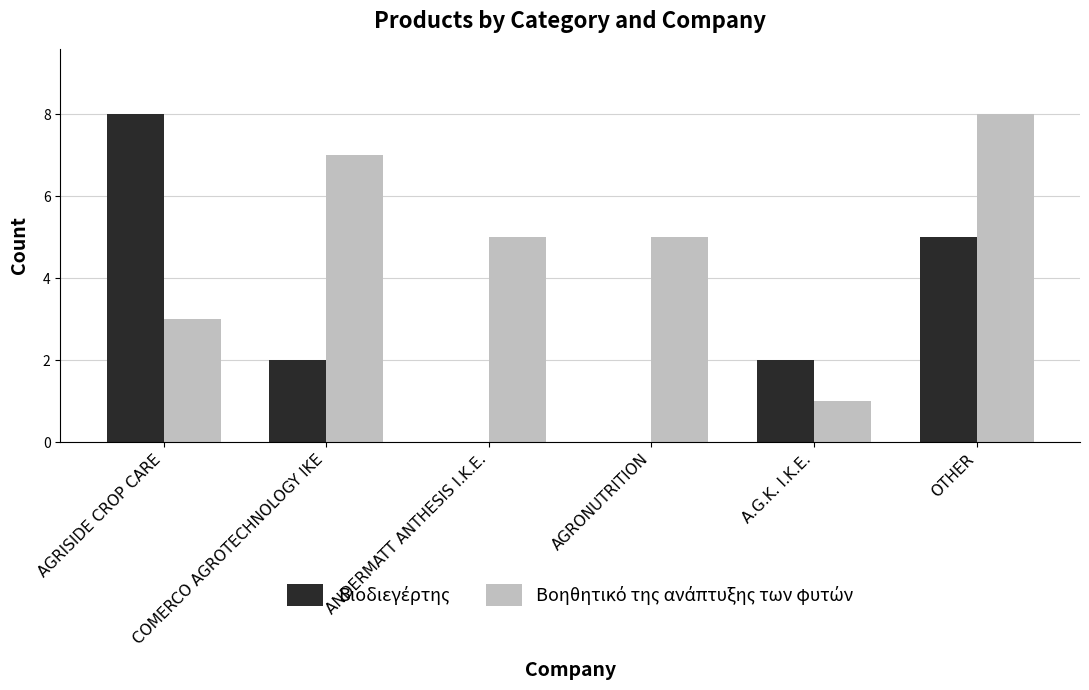

What is the total value across all series at AGRONUTRITION?

5